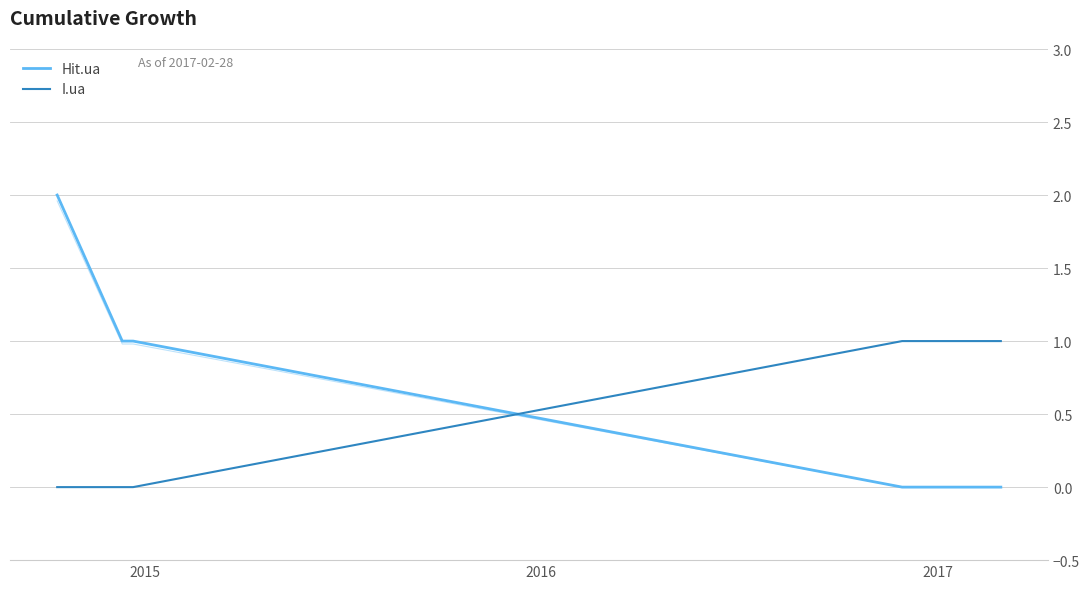

Which series has the largest range (max minus min)?

Hit.ua